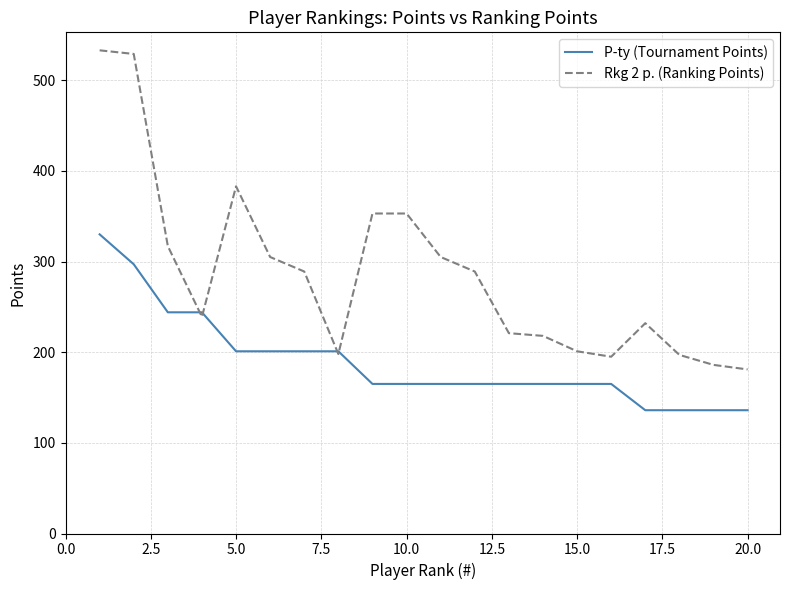

What is the highest value of the Rkg 2 p. (Ranking Points) series?

533